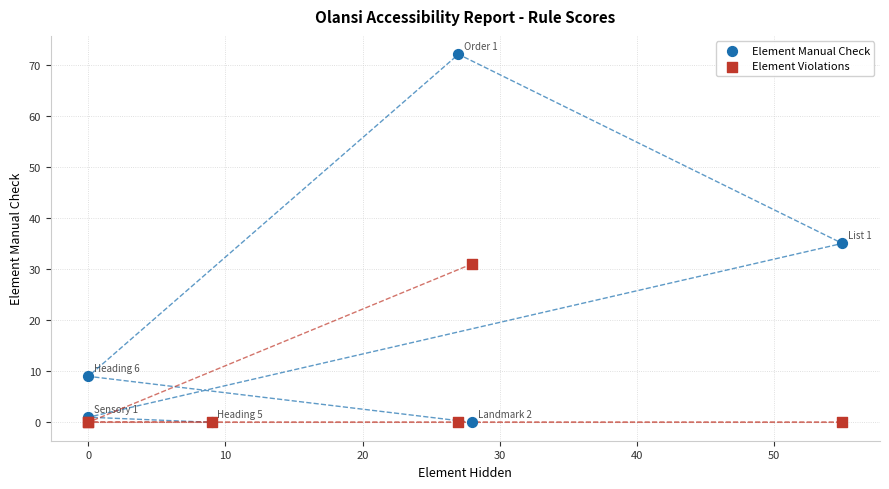

In the Element Manual Check series, what Y value is closest to 36?

35